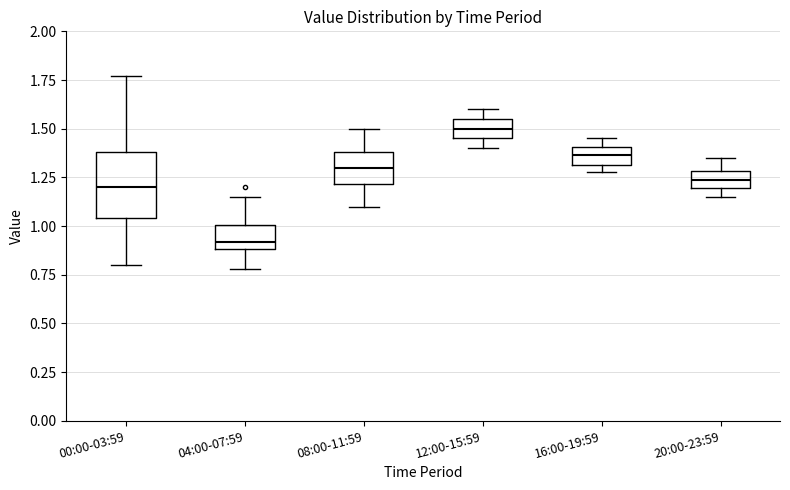

Where does the median line of the box for 16:00-19:59 sit on the y-axis? The values are not printed on the chart, so give them approximately, as read against the axis.

1.35